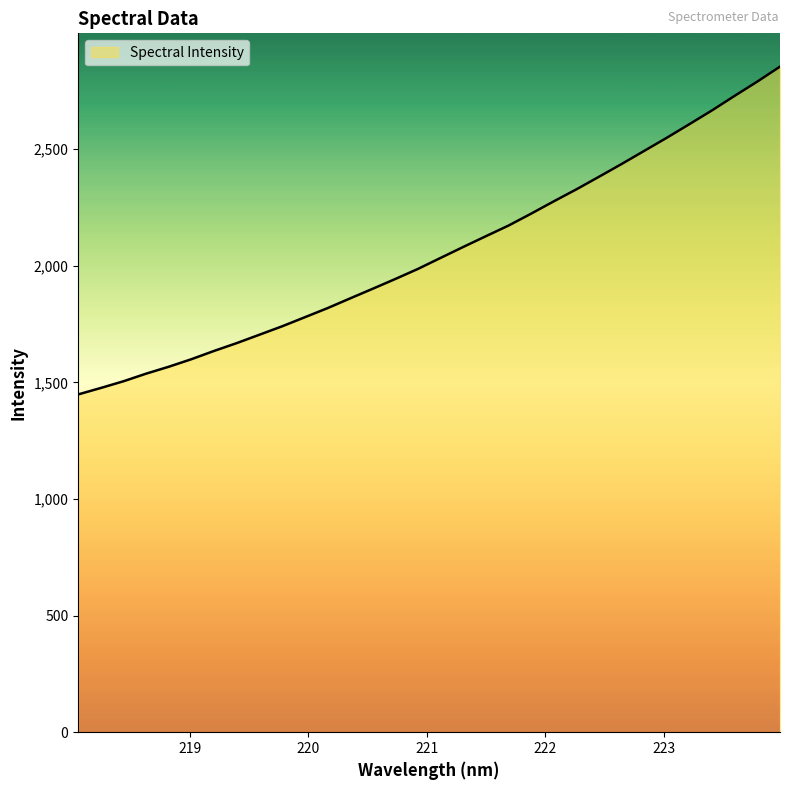

What is the difference between the second highest and second lowest values?

1313.7